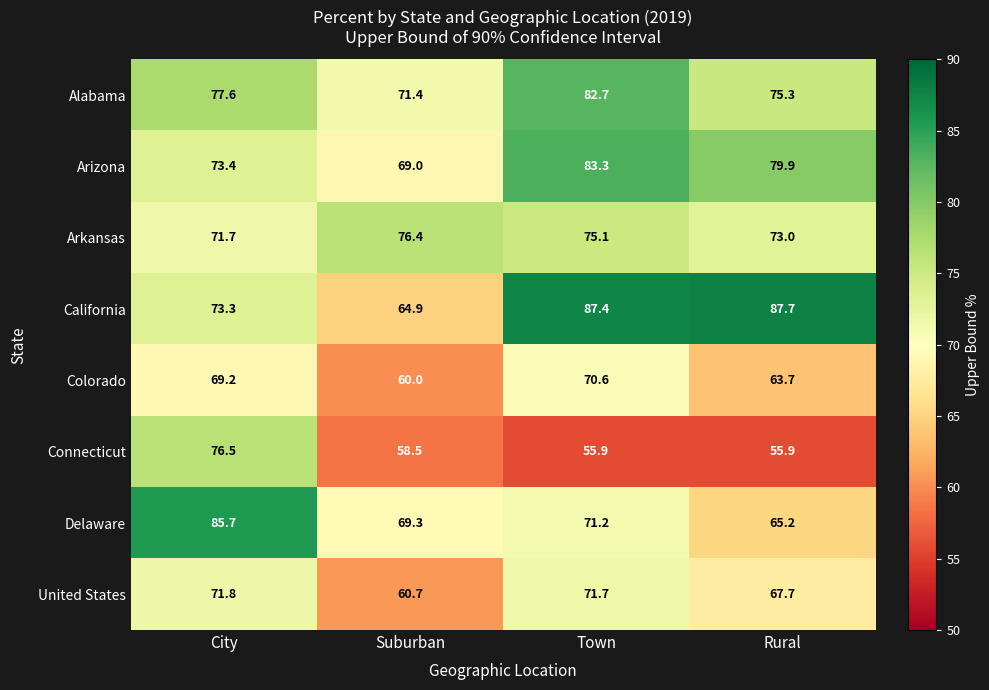

What is the approximate value of Alabama at City?

77.6